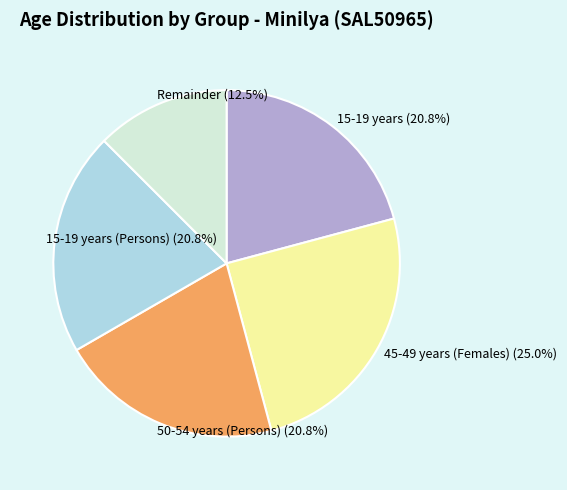

What percentage do 50-54 years (Persons) (20.8%) and 45-49 years (Females) (25.0%) together represent?

45.8%